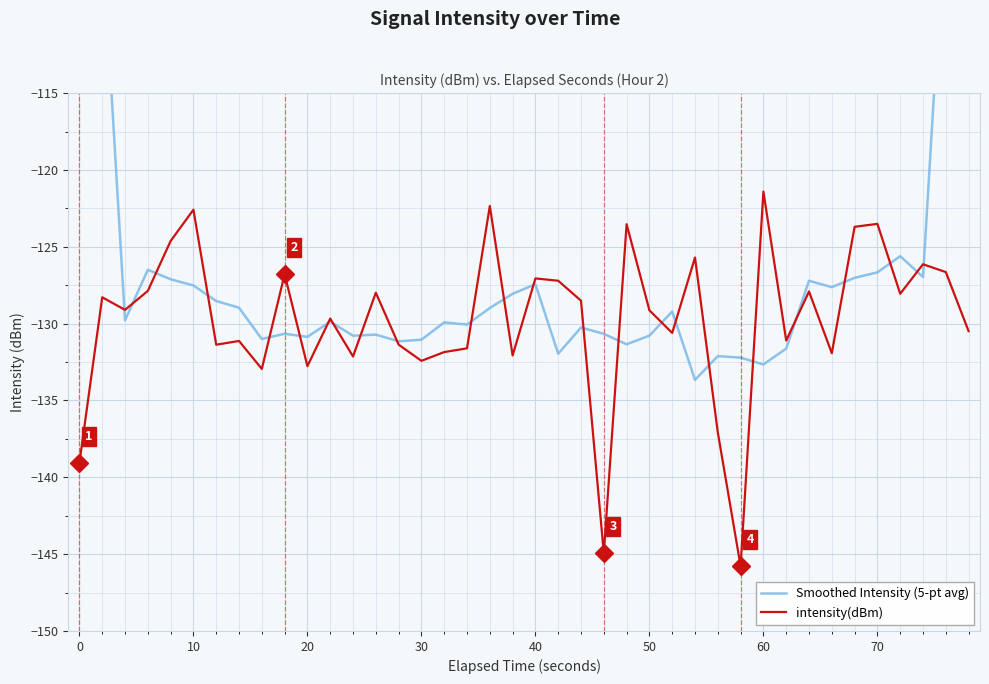

What is the sum of all Smoothed Intensity (5-pt avg) values?

-5029.7